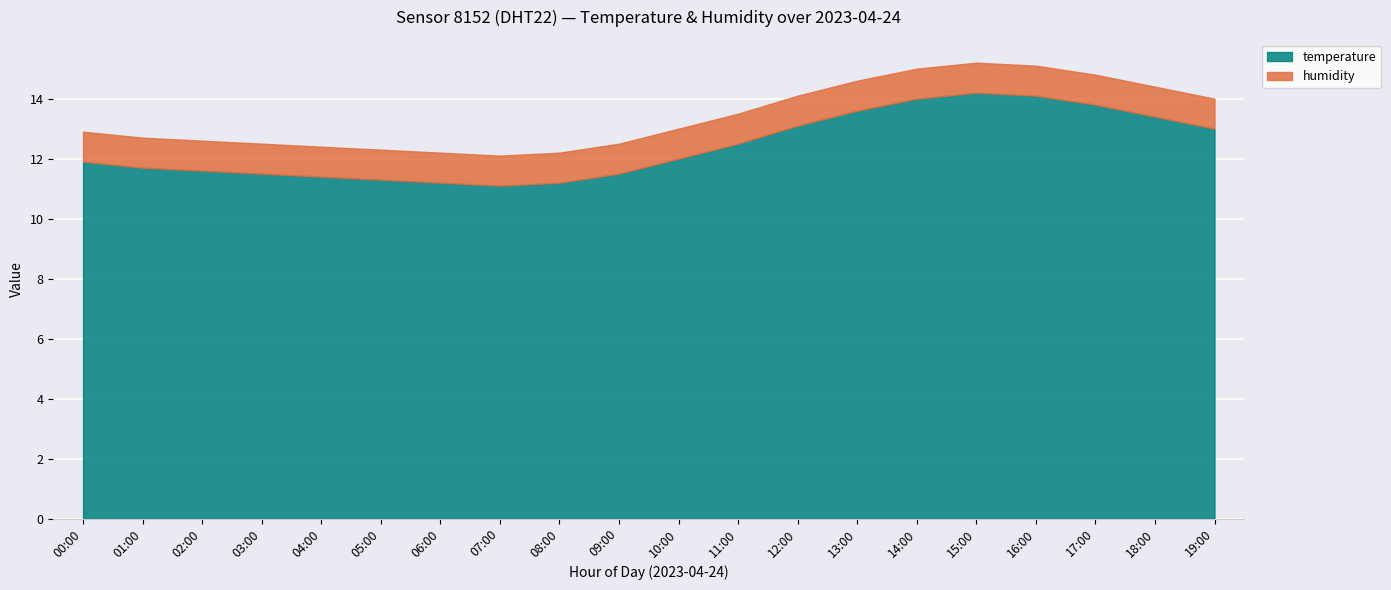

In temperature, how many points are higher than both neighbors (excluding endpoints)?

1